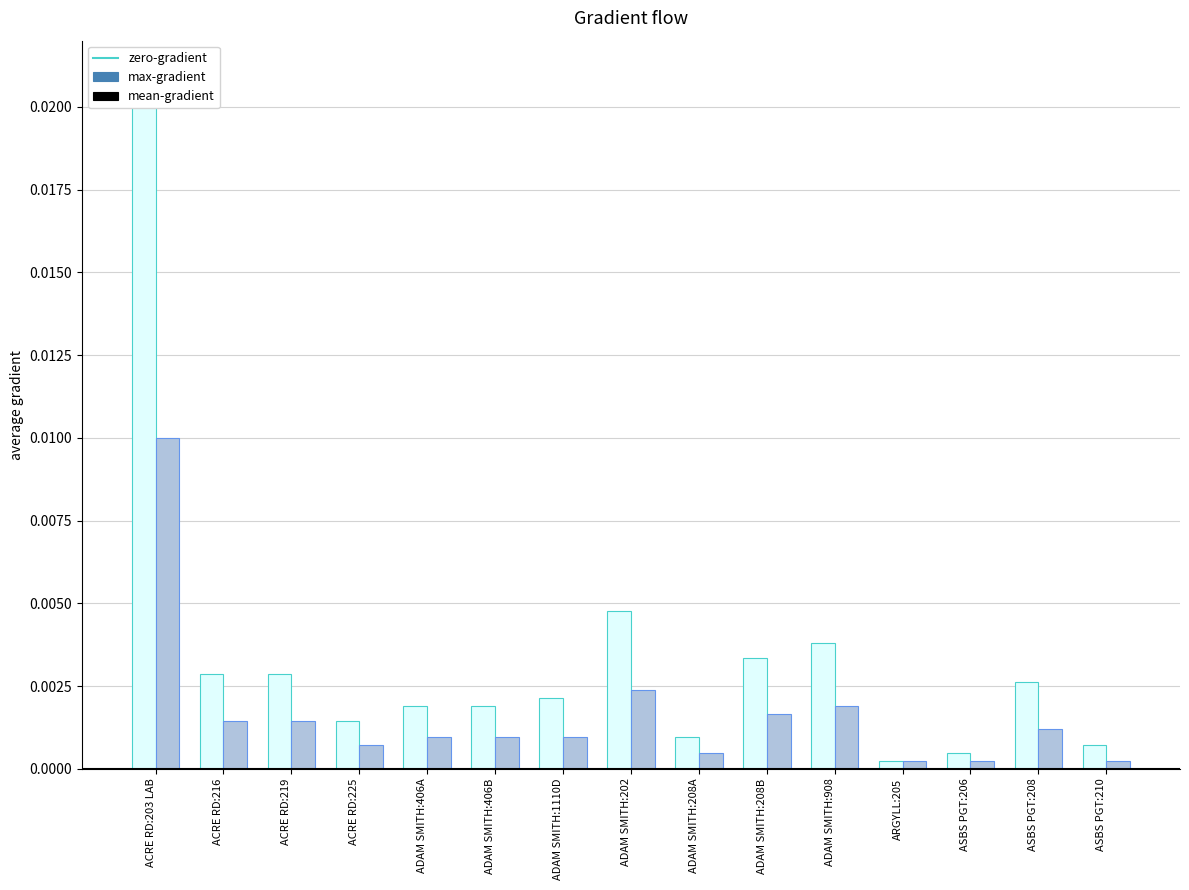

What is the label of the 4th bar from the right?

ARGYLL:205